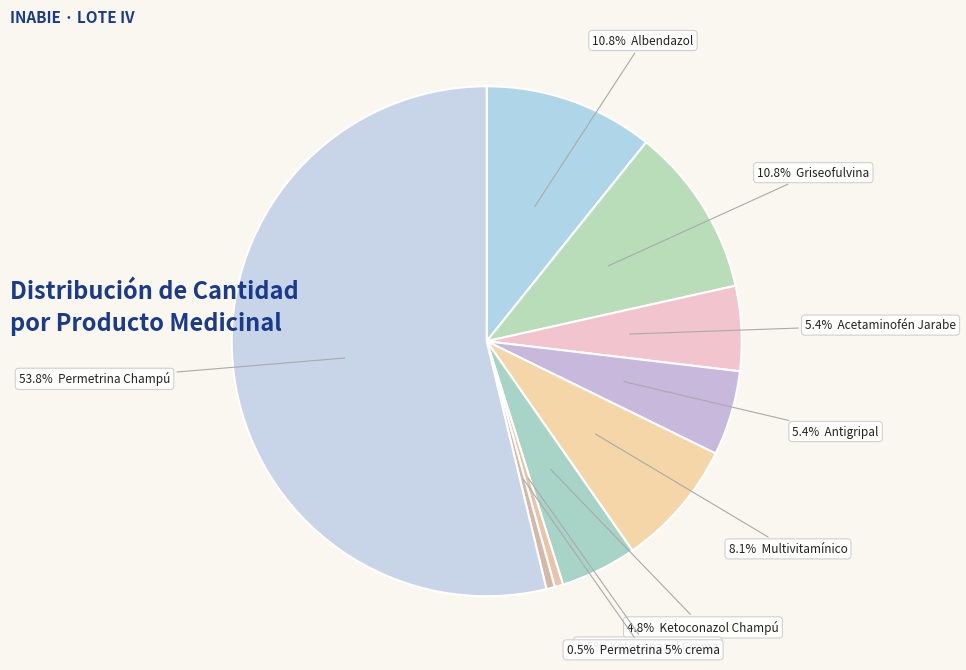

To the nearest percent, what is the difference between the largest and smallest slice percentages?

53%